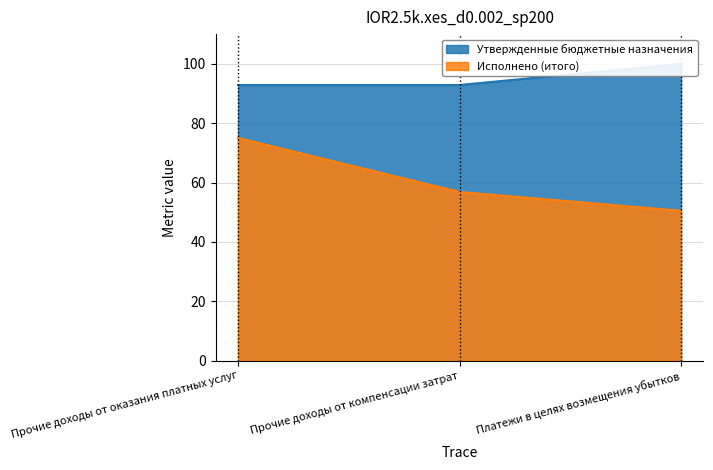

Which series has the widest spread of values?

Исполнено (итого)